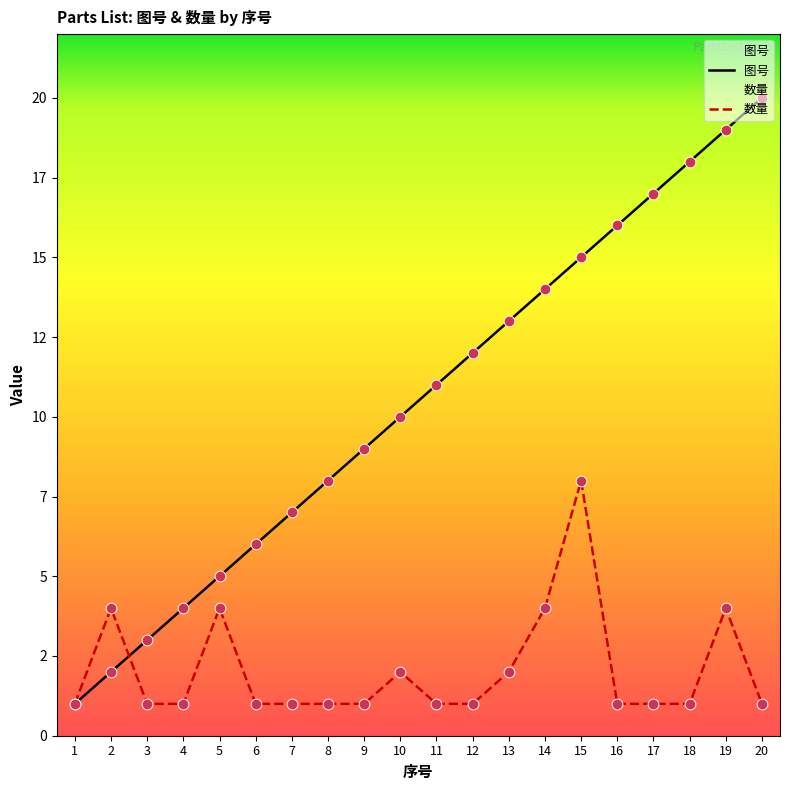

What are all the series names shown in the legend?

图号, 数量